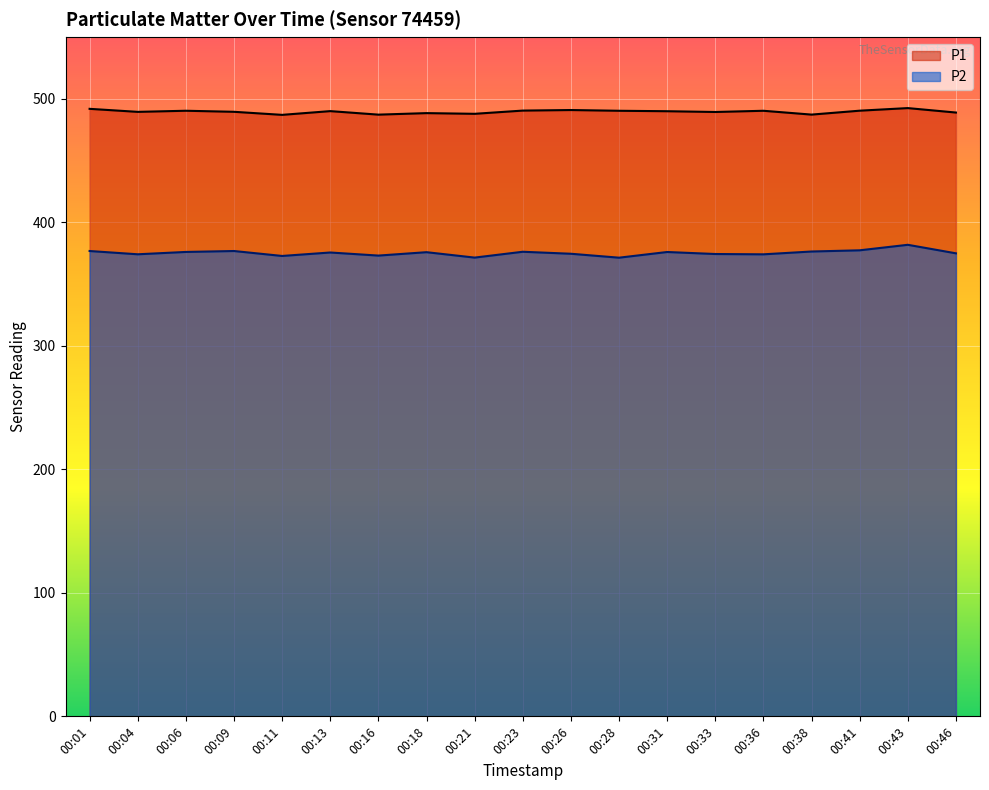

Where is P2 nearest to the value 376?

00:06